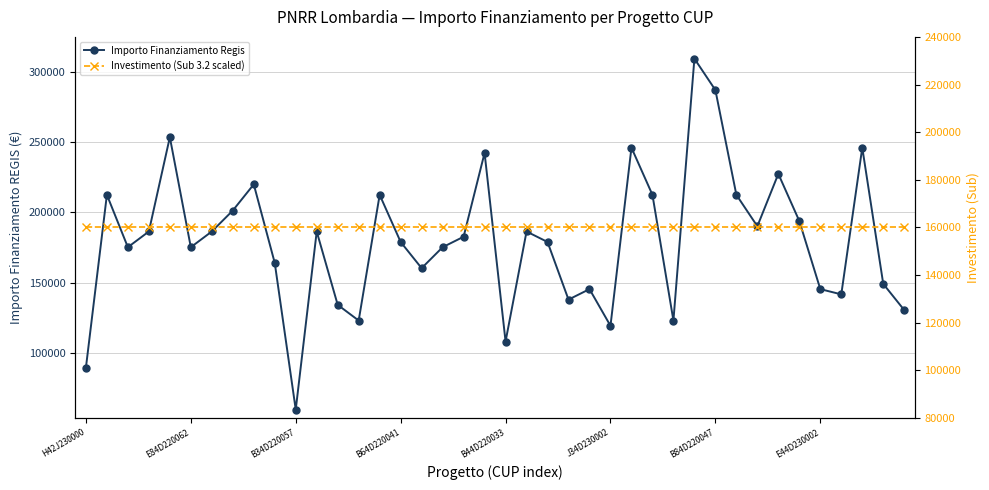

The Importo Finanziamento Regis series shows 178839.1 at 22. True or false?

True